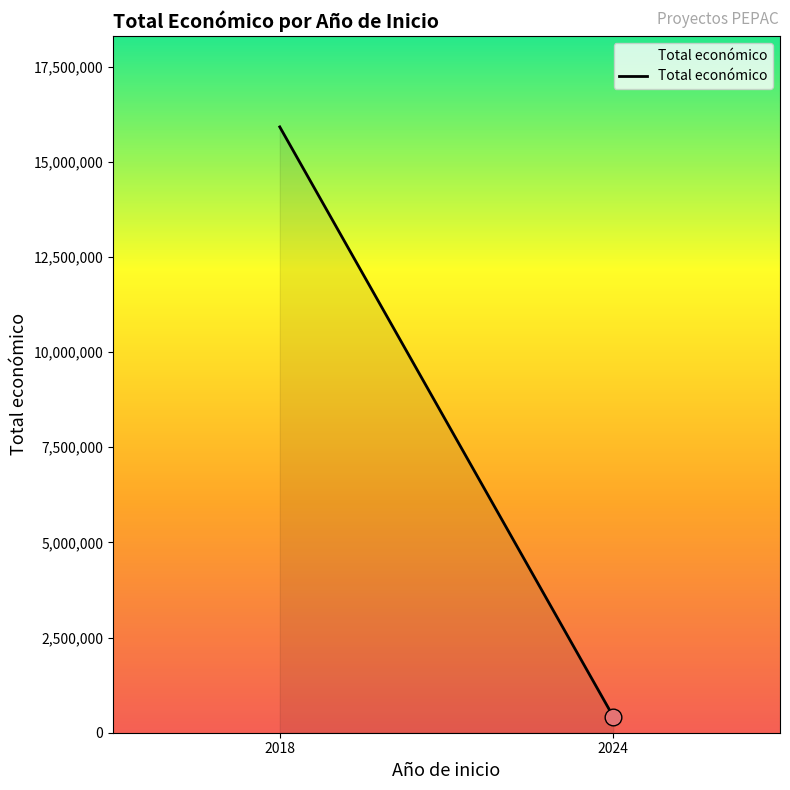

The chart shows a value of 424720 at 2024. True or false?

True